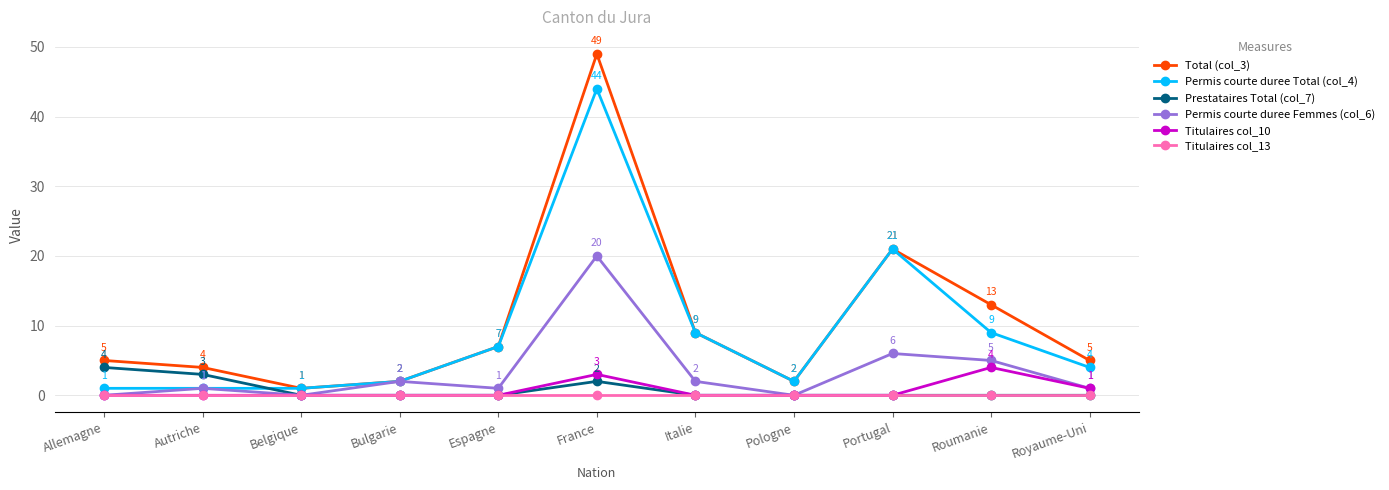

True or false: Titulaires col_13 and Permis courte duree Total (col_4) intersect in this chart.

False